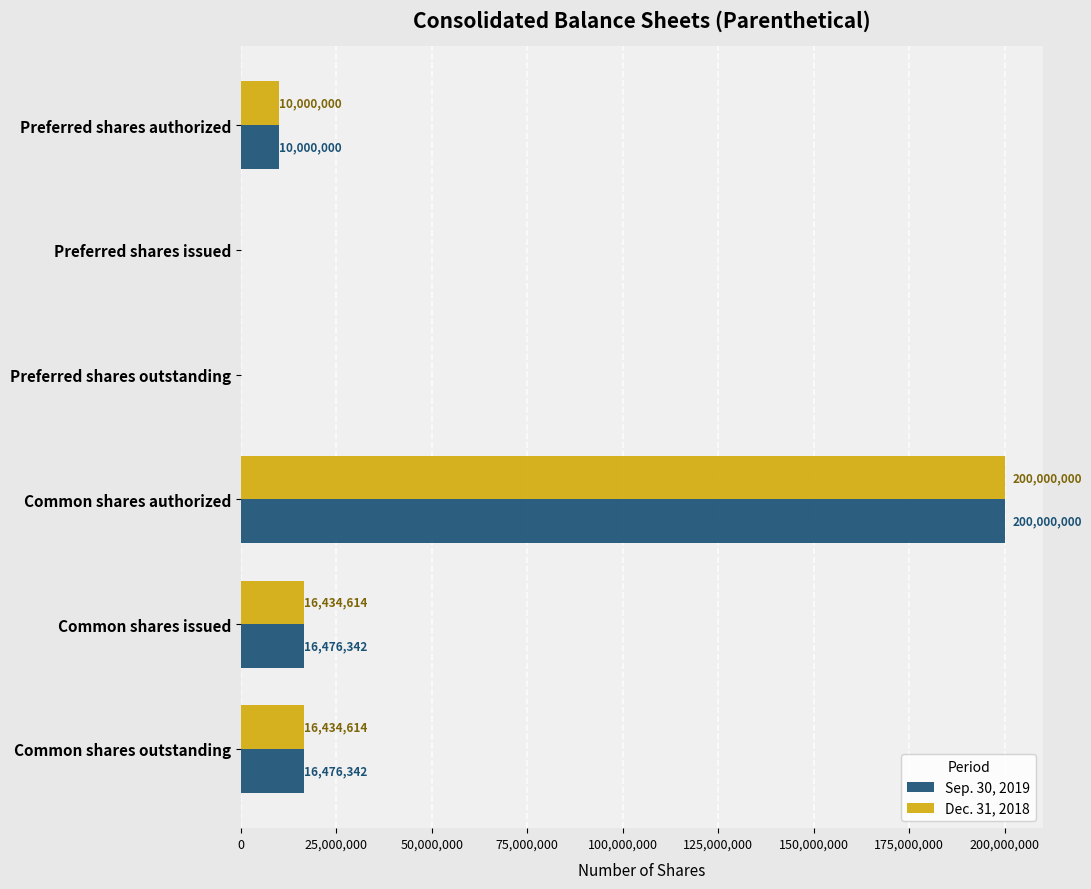

What is the sum of all Sep. 30, 2019 values?

242952684